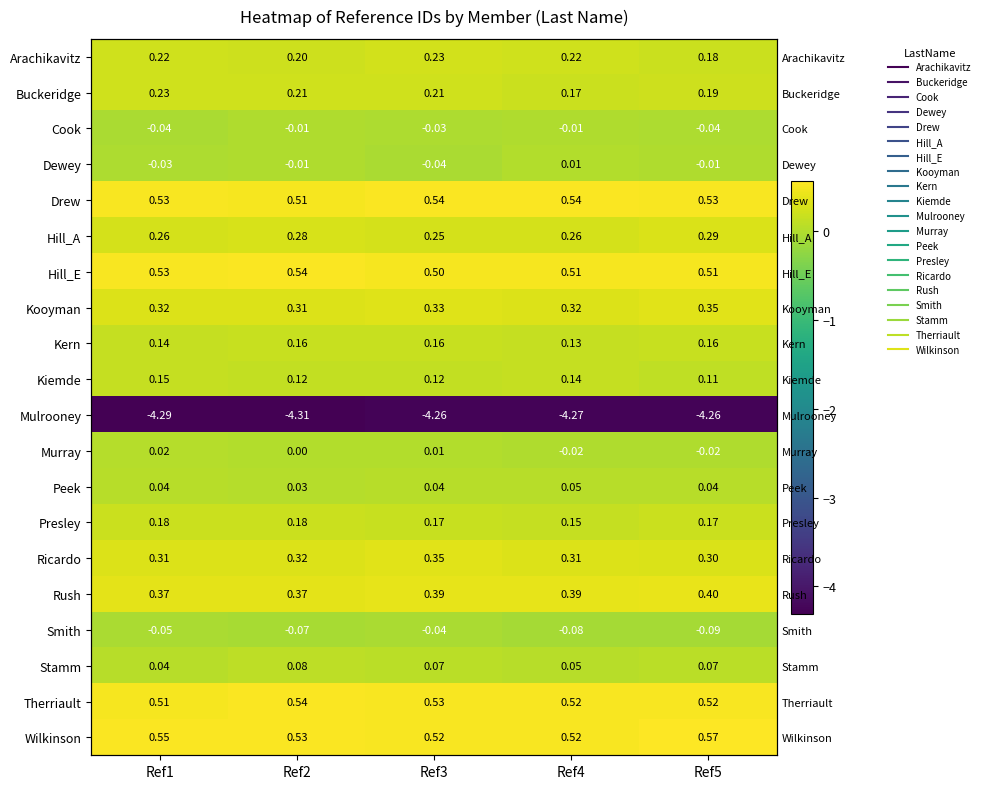

What is the average value of the Buckeridge series?

0.2